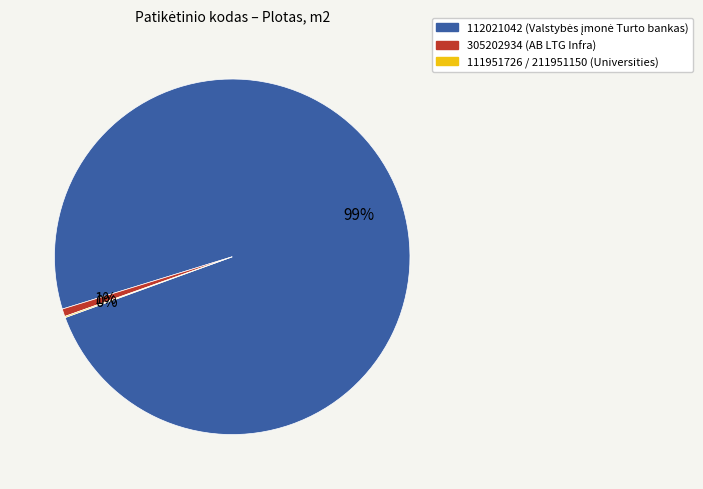

To the nearest percent, what is the average slice percentage?

33%